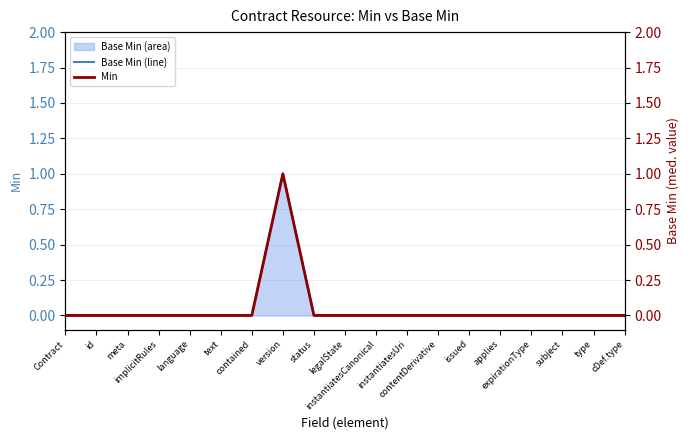

What is the greatest value displayed?

1